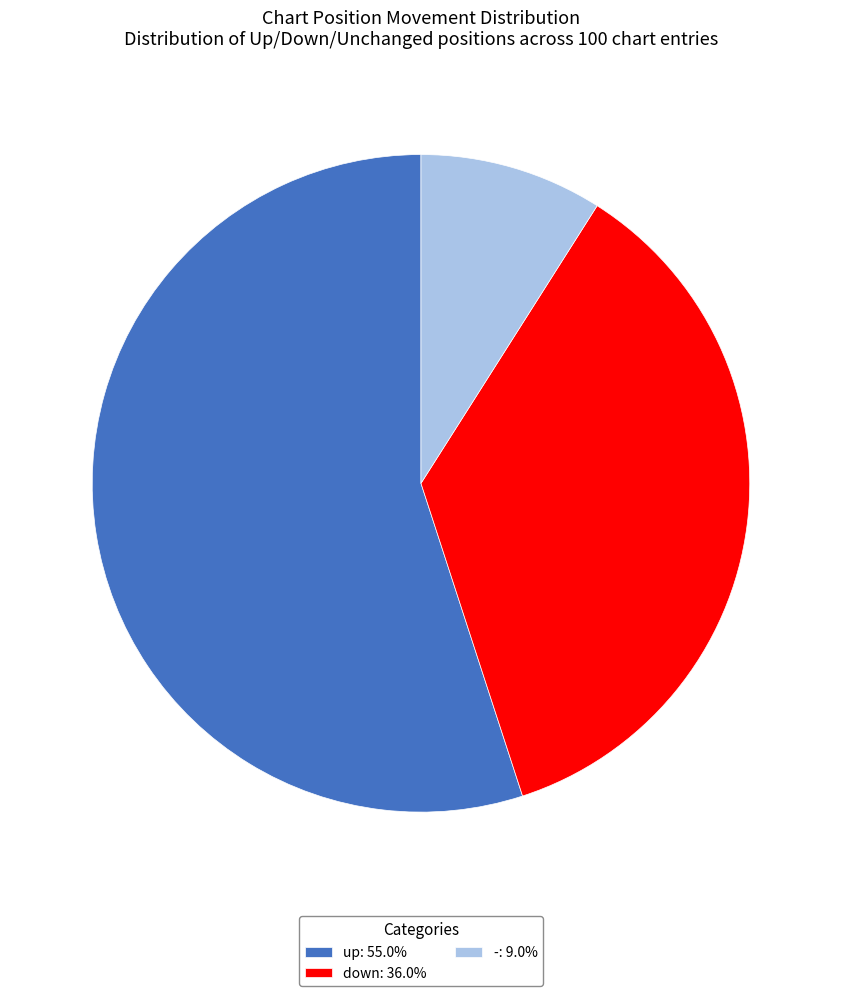

What is the ratio of the value at up: 55.0% to the value at -: 9.0%?

6.1